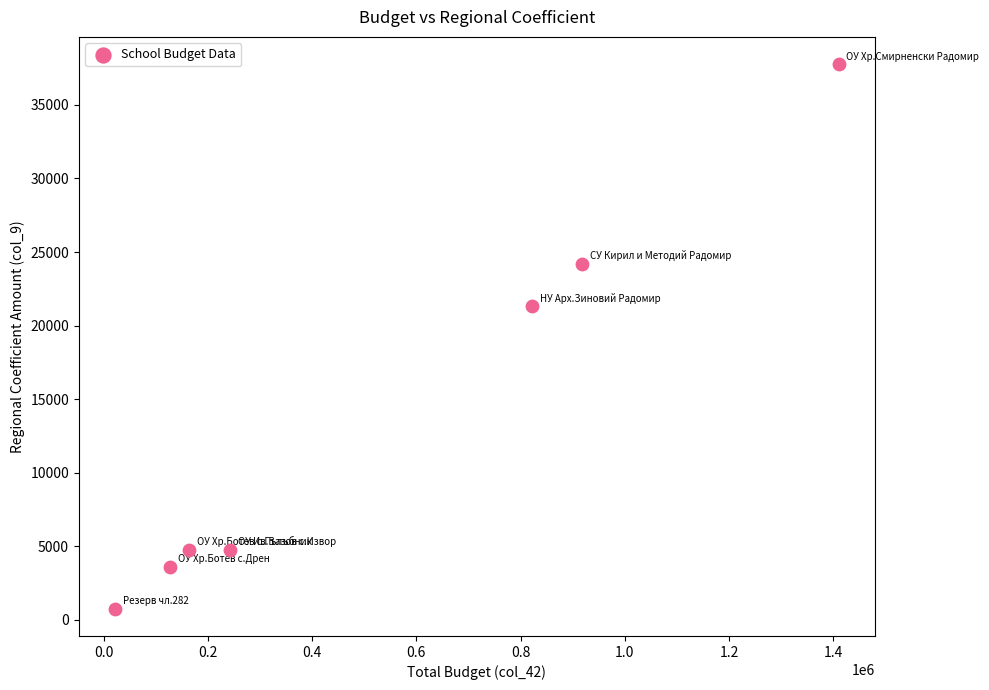

What is the range of X values (max minus min)?

1389000.9